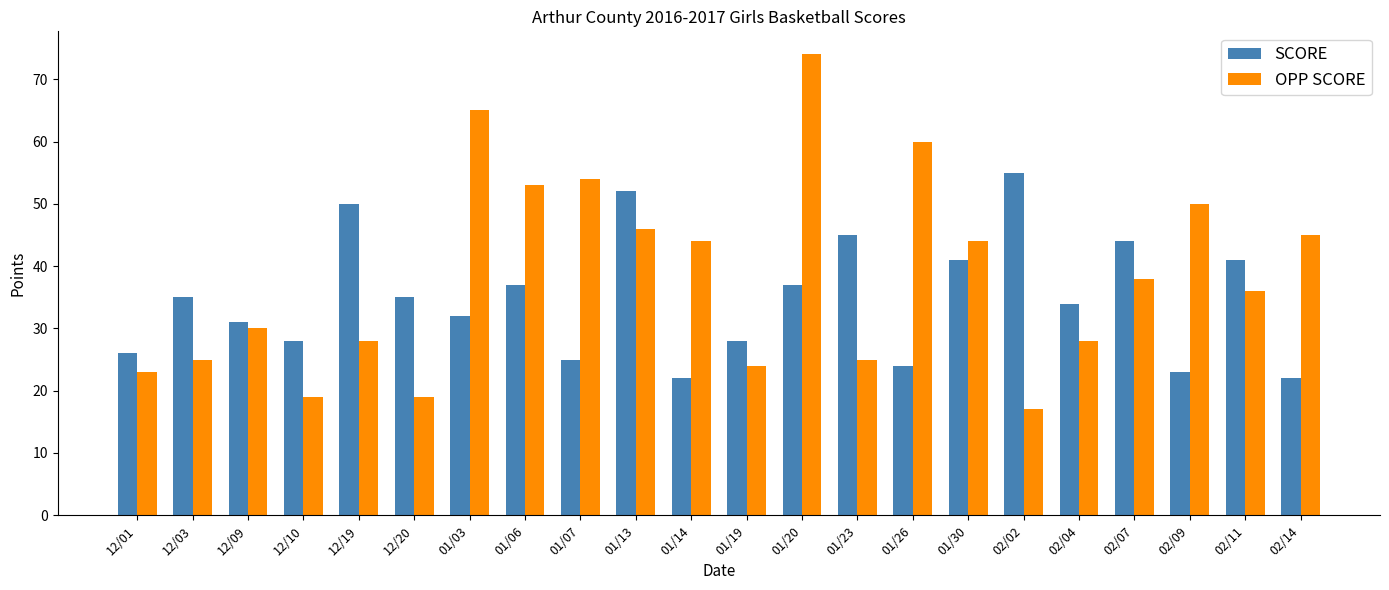

How many distinct data groups are displayed?

2